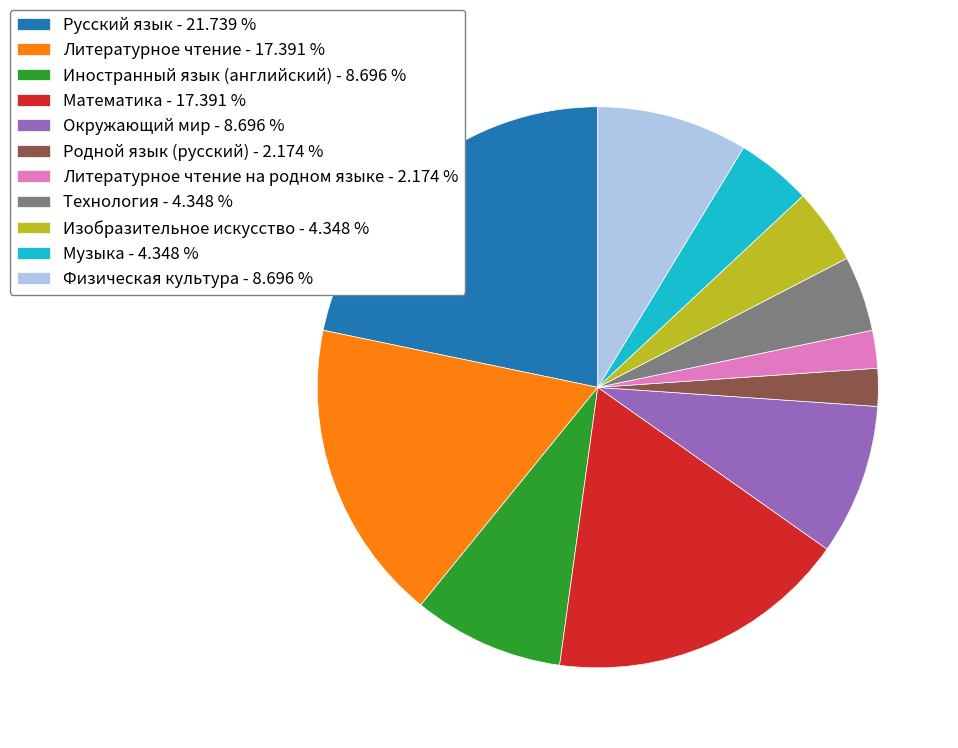

Combined, do Физическая культура - 8.696 % and Литературное чтение - 17.391 % account for over 50%?

No